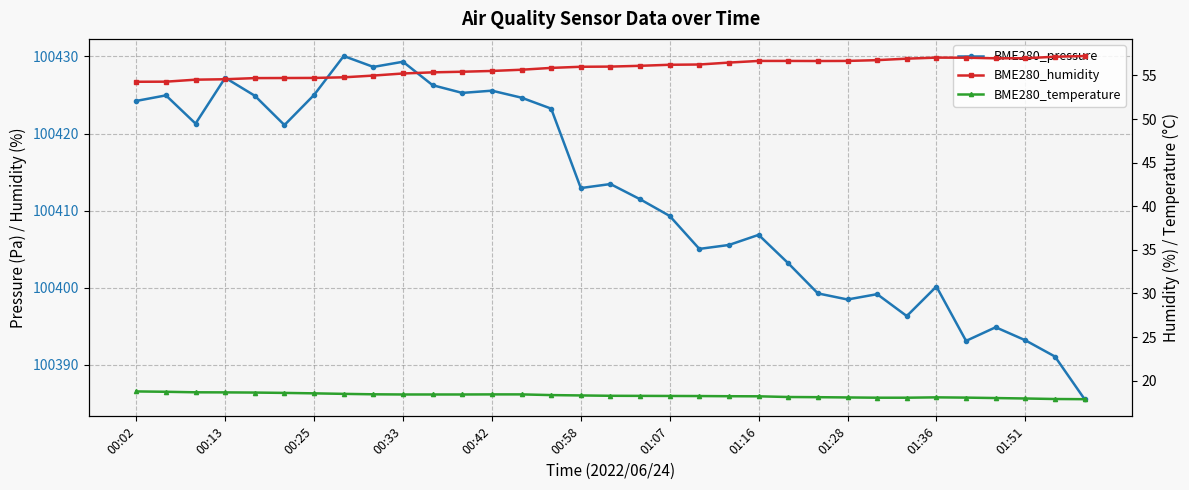

Reading right to left, extract all data points from this chart.

BME280_pressure: 100385.6	100391.1	100393.2	100394.9	100393.1	100400.2	100396.3	100399.2	100398.5	100399.3	100403.2	100406.9	100405.6	100405.0	100409.3	100411.5	100413.4	100412.9	100423.2	100424.6	100425.6	100425.3	100426.3	100429.3	100428.6	100430.1	100425.0	100421.1	100424.9	100427.2	100421.3	100424.9	100424.2
BME280_humidity: 57.2	57.1	57.0	57.0	57.0	57.0	56.9	56.8	56.7	56.7	56.7	56.7	56.5	56.3	56.2	56.1	56.0	56.0	55.9	55.7	55.5	55.4	55.4	55.2	55.0	54.8	54.7	54.7	54.7	54.6	54.5	54.3	54.3
BME280_temperature: 17.9	17.9	17.9	18.0	18.1	18.1	18.0	18.0	18.1	18.1	18.1	18.2	18.2	18.2	18.2	18.2	18.3	18.3	18.3	18.4	18.4	18.4	18.4	18.4	18.4	18.5	18.5	18.6	18.6	18.6	18.7	18.7	18.8